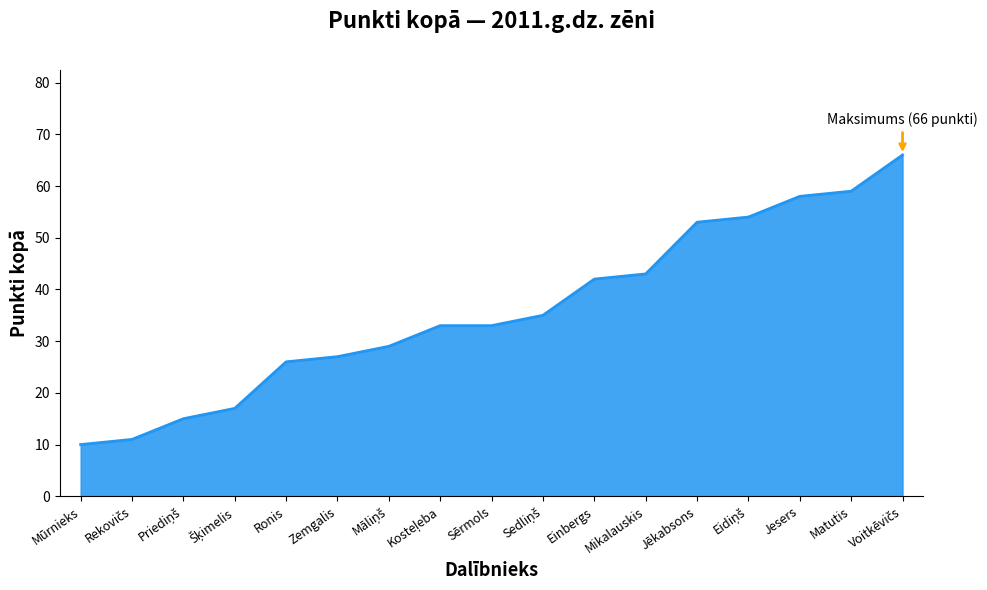

What is the approximate value at Mūrnieks?

10